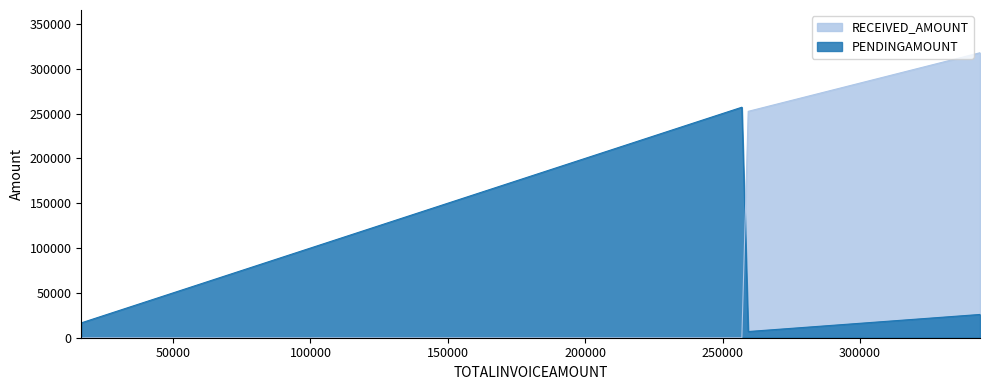

How many categories are shown in the chart?

9